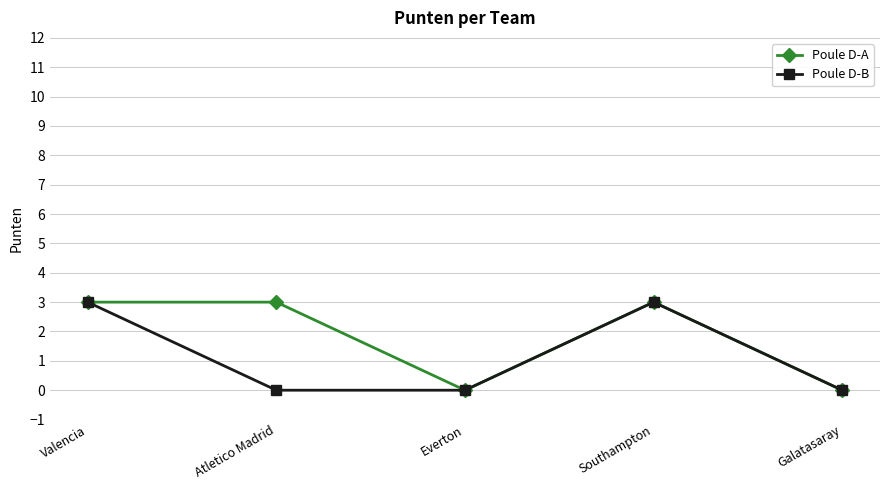

Which series has the largest total across all categories?

Poule D-A